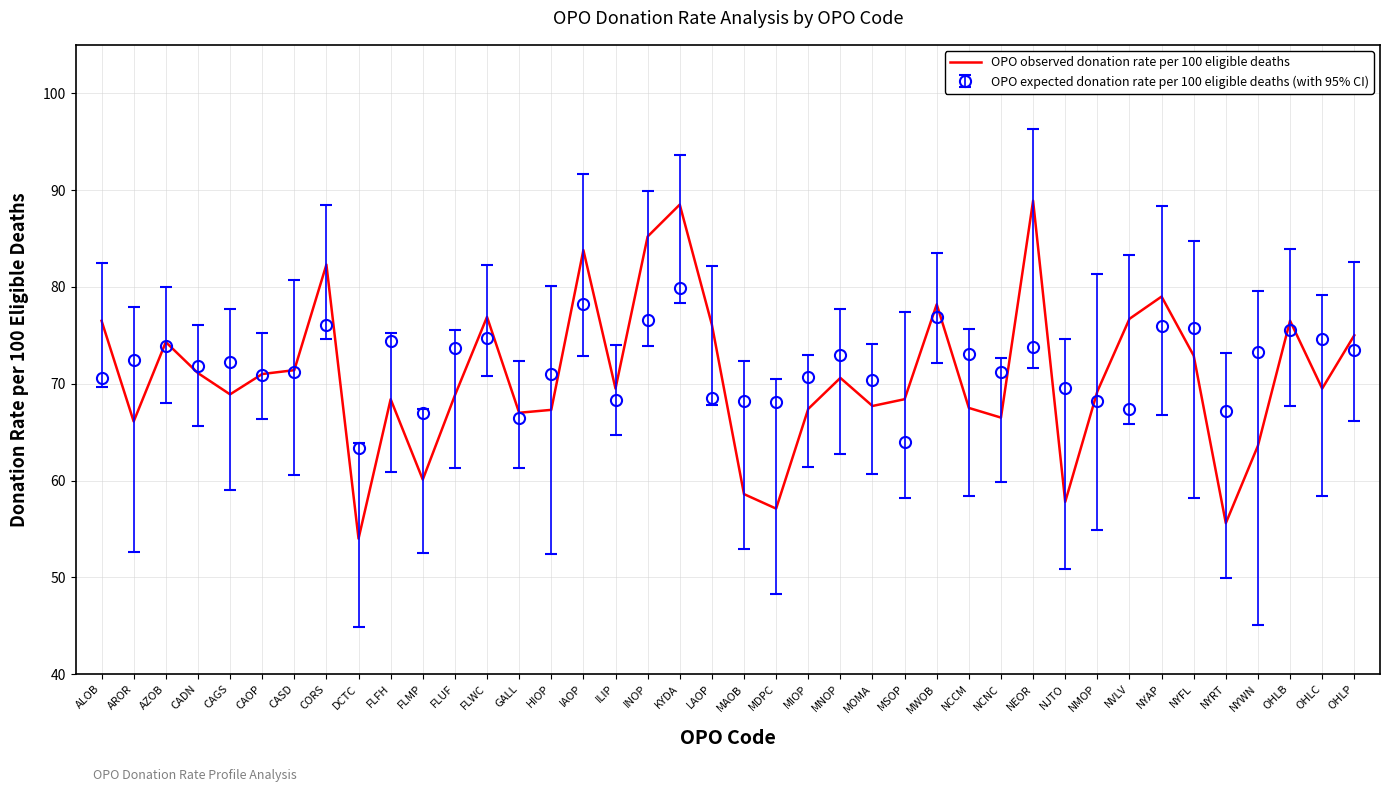

The OPO observed donation rate per 100 eligible deaths series shows 66.5 at NCNC. True or false?

True